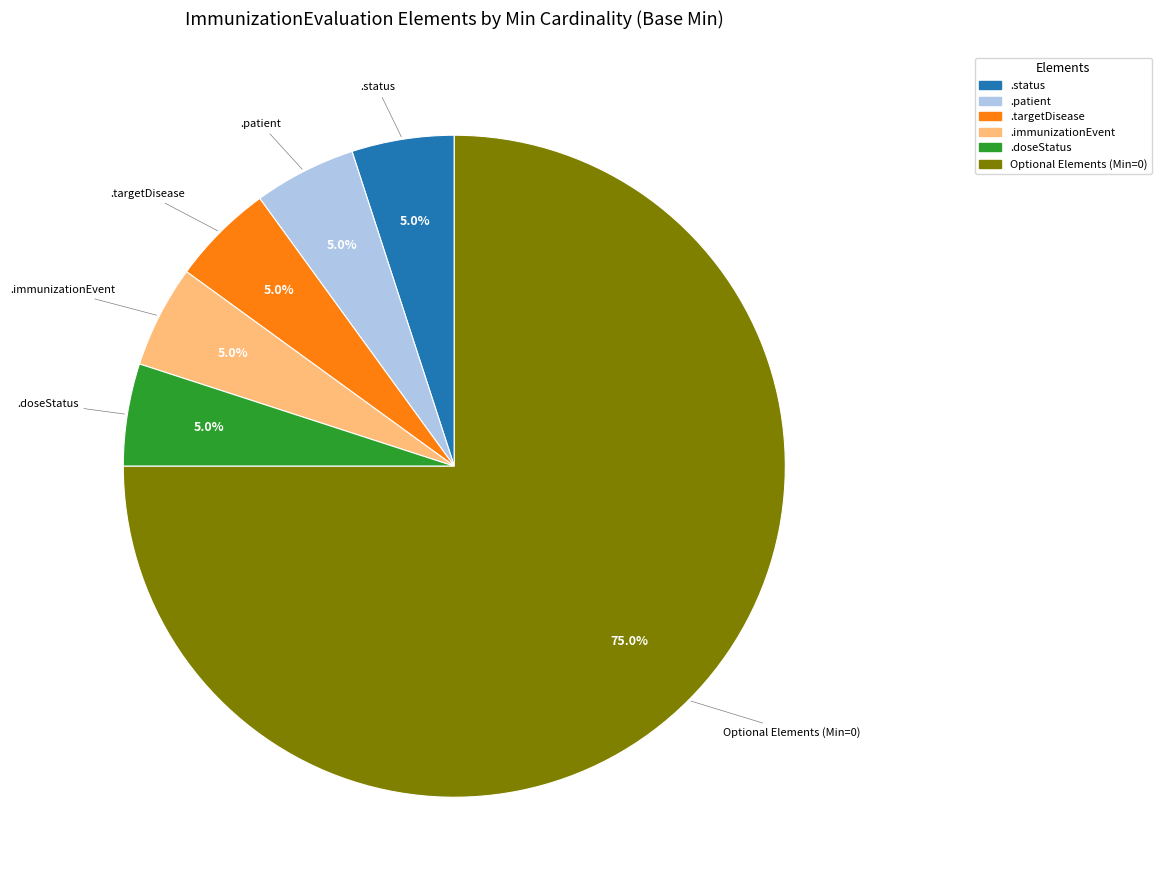

Is there a majority slice in this chart?

Yes